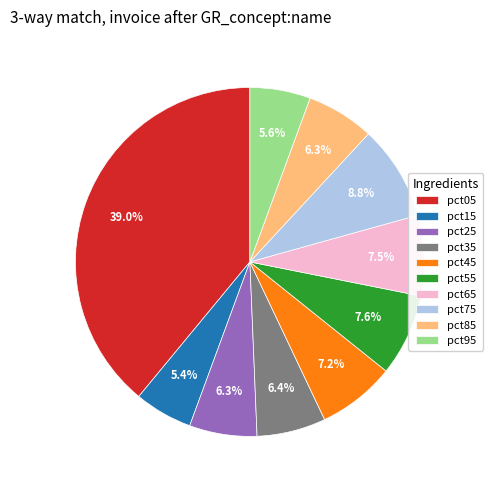

To the nearest percent, what is the average slice percentage?

10%